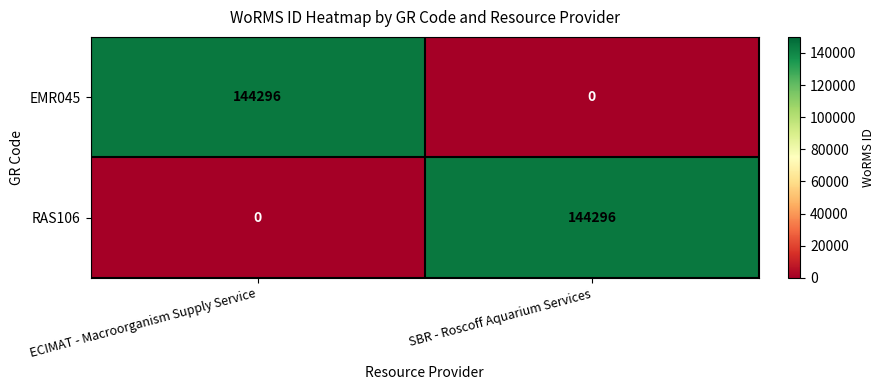

What is the difference between the highest and lowest values at ECIMAT - Macroorganism Supply Service?

144296